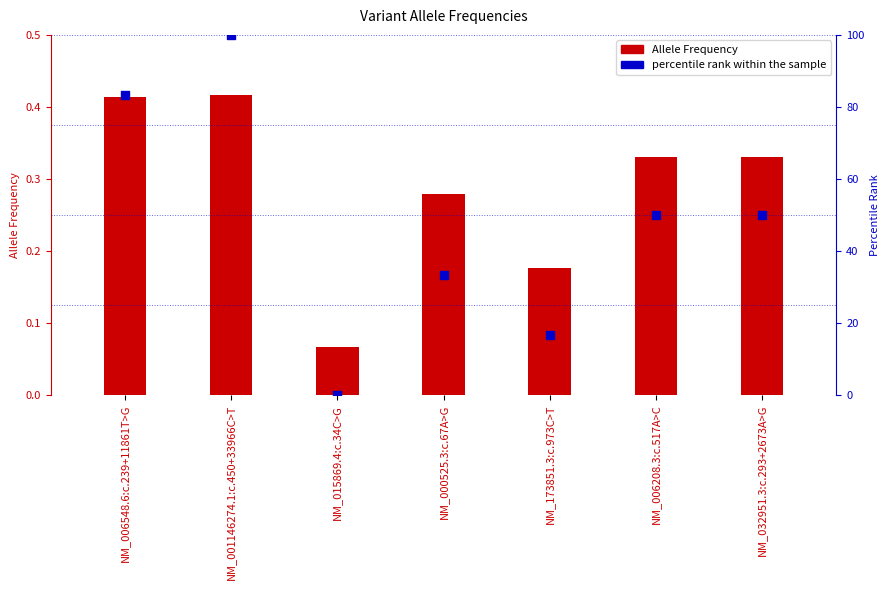

Which series has the widest spread of Y values?

percentile rank within the sample